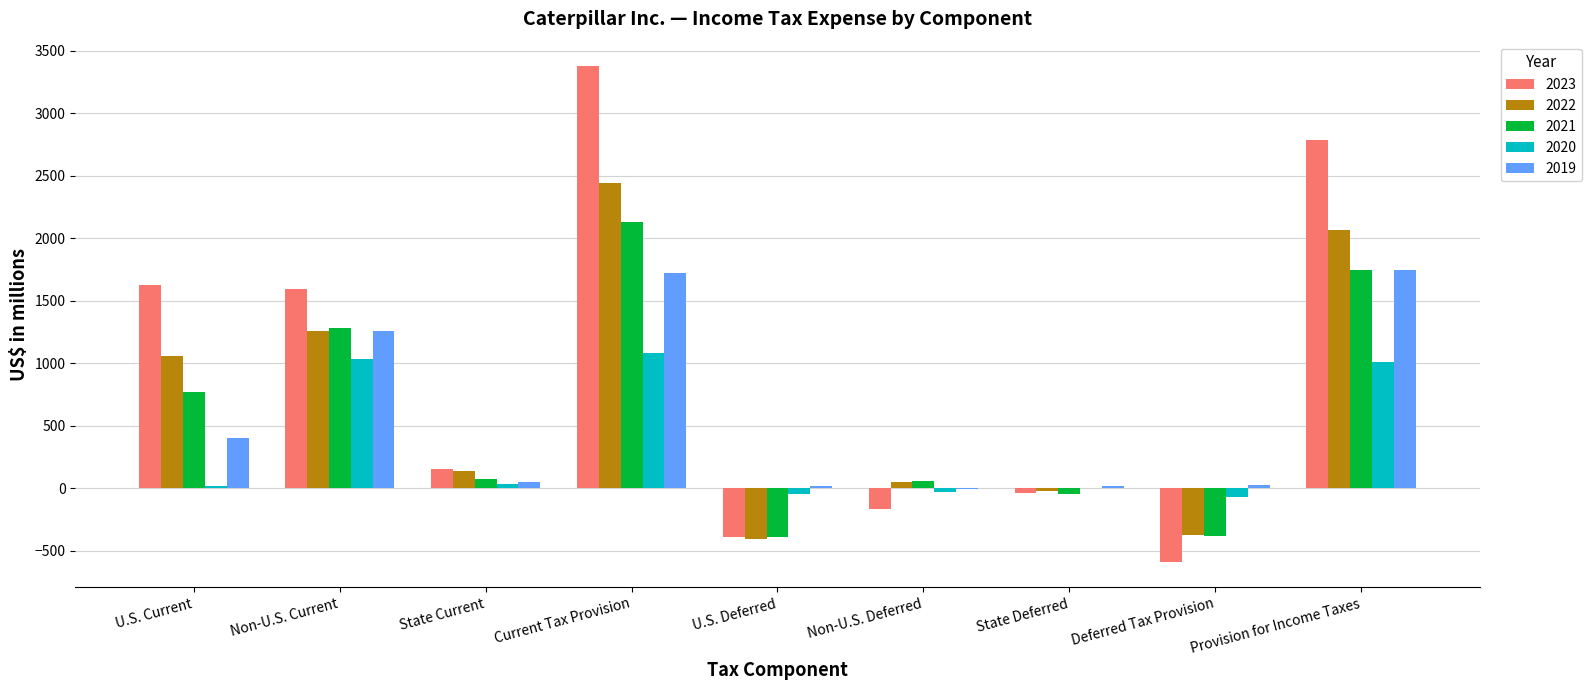

What is the sum of all 2019 values?

5238